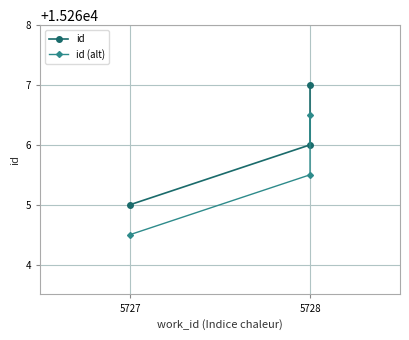

Which series has the widest spread of values?

id